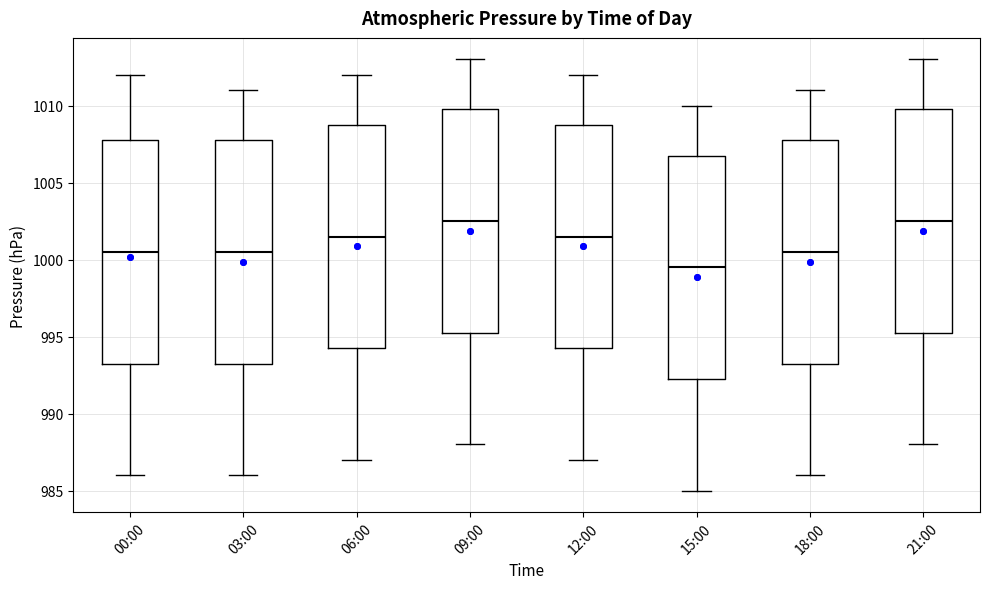

Which box has the lowest median line?

15:00